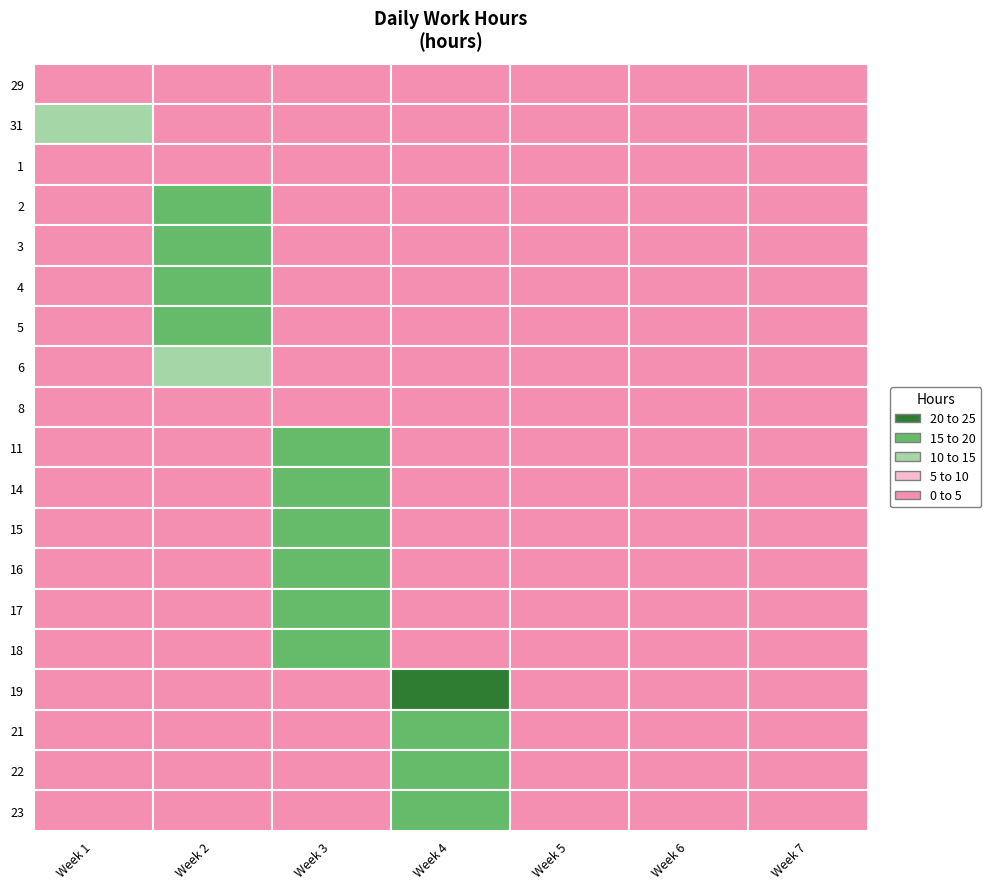

What is the difference between the maximum and minimum values in the 14 series?

14.0